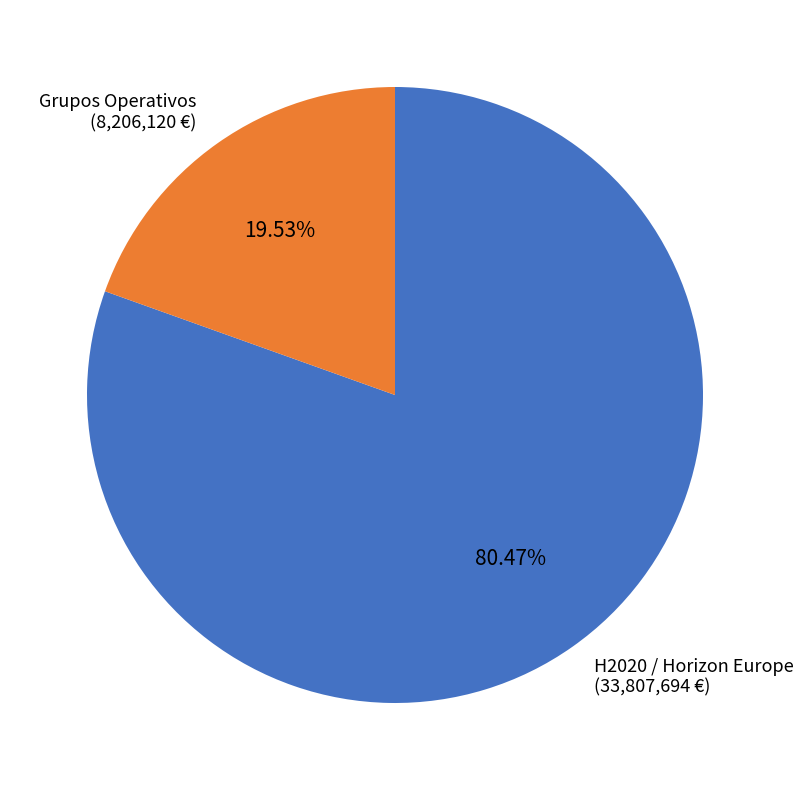

To the nearest percent, what is the difference between the largest and smallest slice percentages?

61%